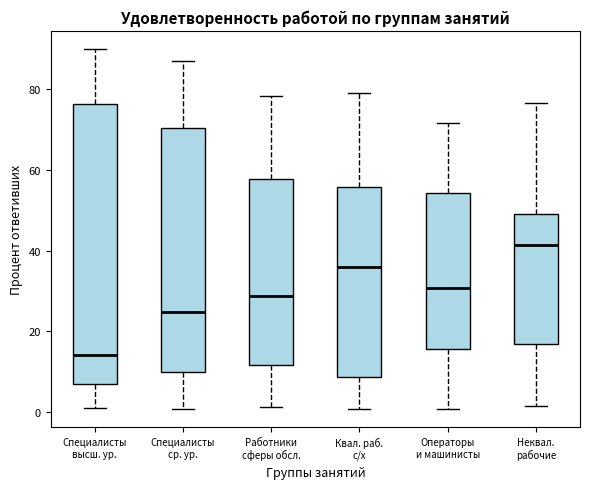

Which box's median line is the highest?

Неквал. рабочие